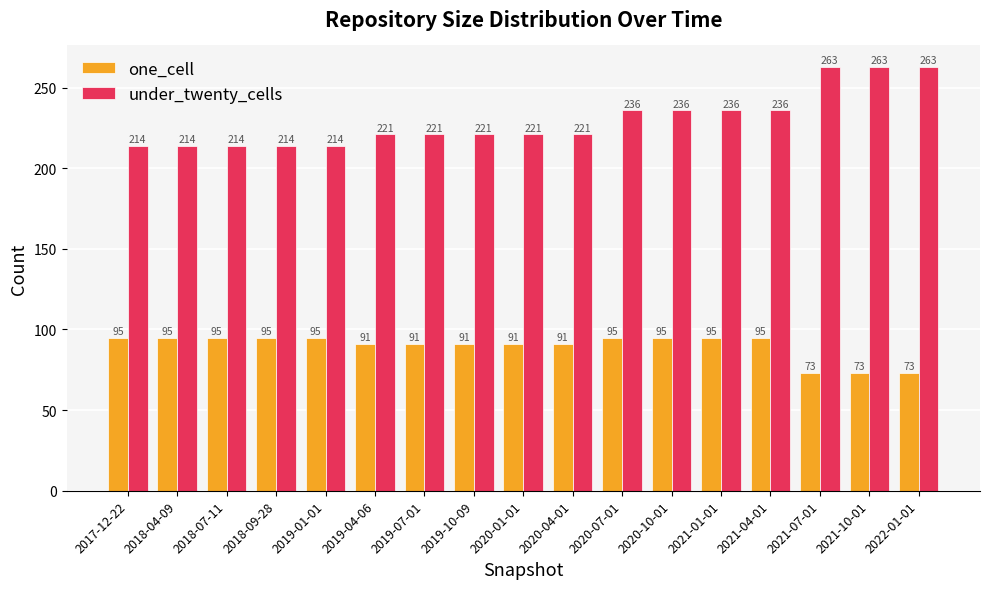

Which series has the largest range (max minus min)?

under_twenty_cells